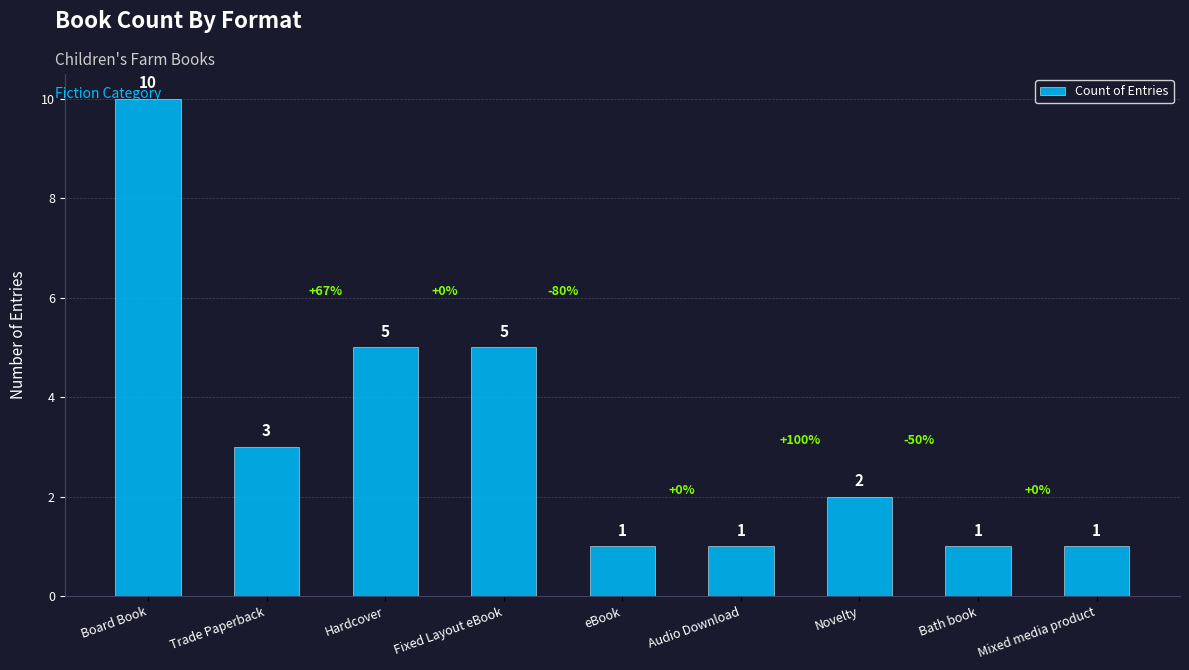

What is the greatest value displayed?

10